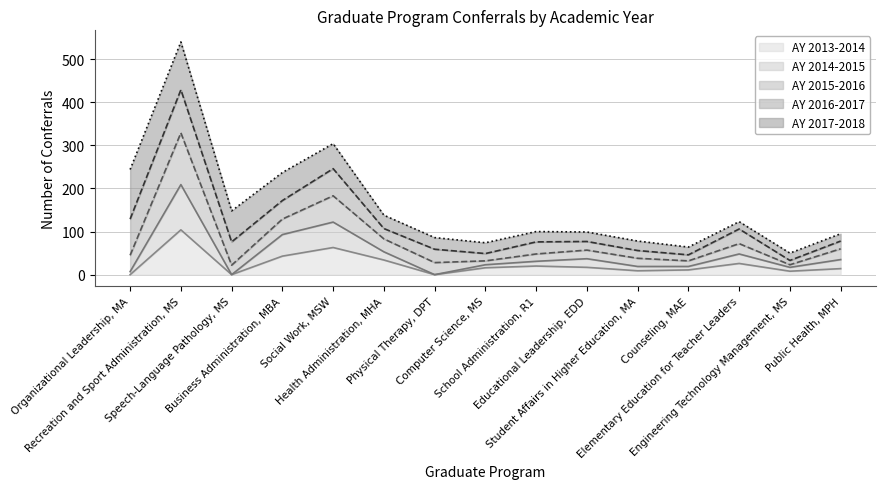

At which category does the chart reach its minimum across all series?

Organizational Leadership, MA